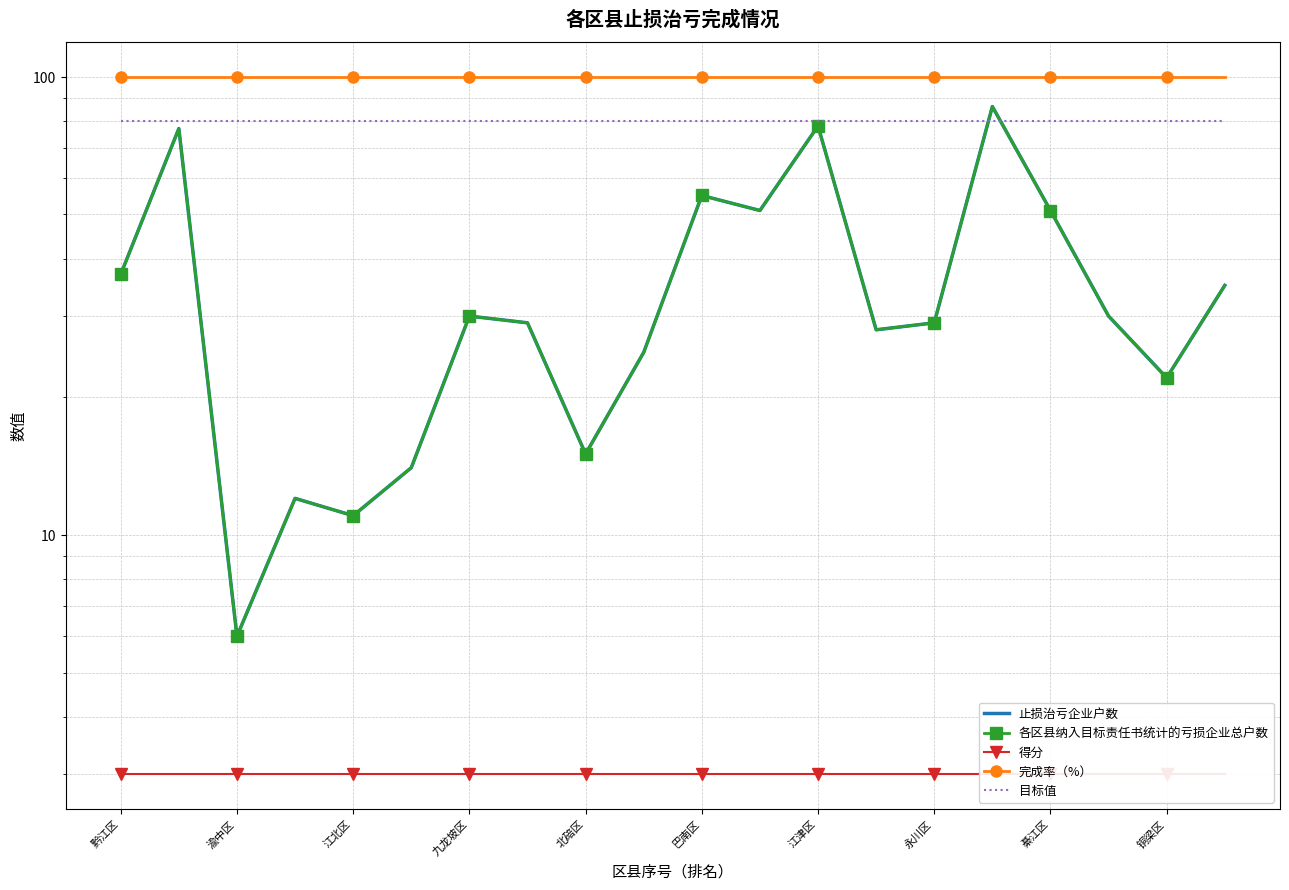

Reading left to right, extract all data points from this chart.

止损治亏企业户数: 37	77	6	12	11	14	30	29	15	25	55	51	78	28	29	86	51	30	22	35
各区县纳入目标责任书统计的亏损企业总户数: 37	77	6	12	11	14	30	29	15	25	55	51	78	28	29	86	51	30	22	35
得分: 3	3	3	3	3	3	3	3	3	3	3	3	3	3	3	3	3	3	3	3
完成率（%）: 100	100	100	100	100	100	100	100	100	100	100	100	100	100	100	100	100	100	100	100
目标值: 80	80	80	80	80	80	80	80	80	80	80	80	80	80	80	80	80	80	80	80